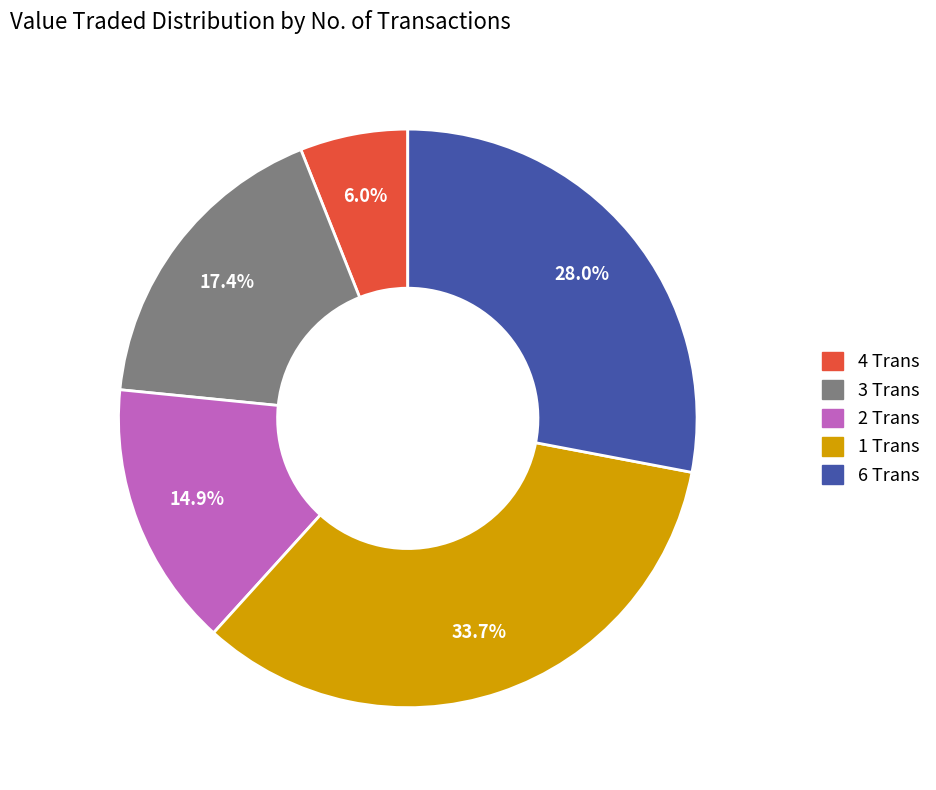

How many slices are in this pie chart?

5